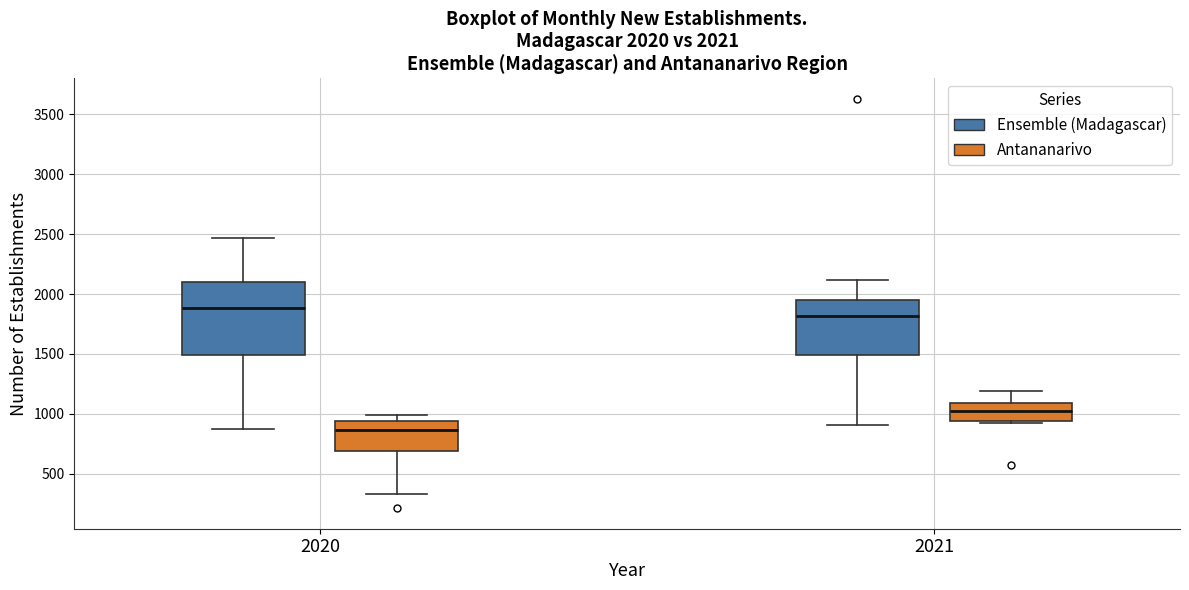

Which box's median line is the highest?

2020 (Ensemble (Madagascar))